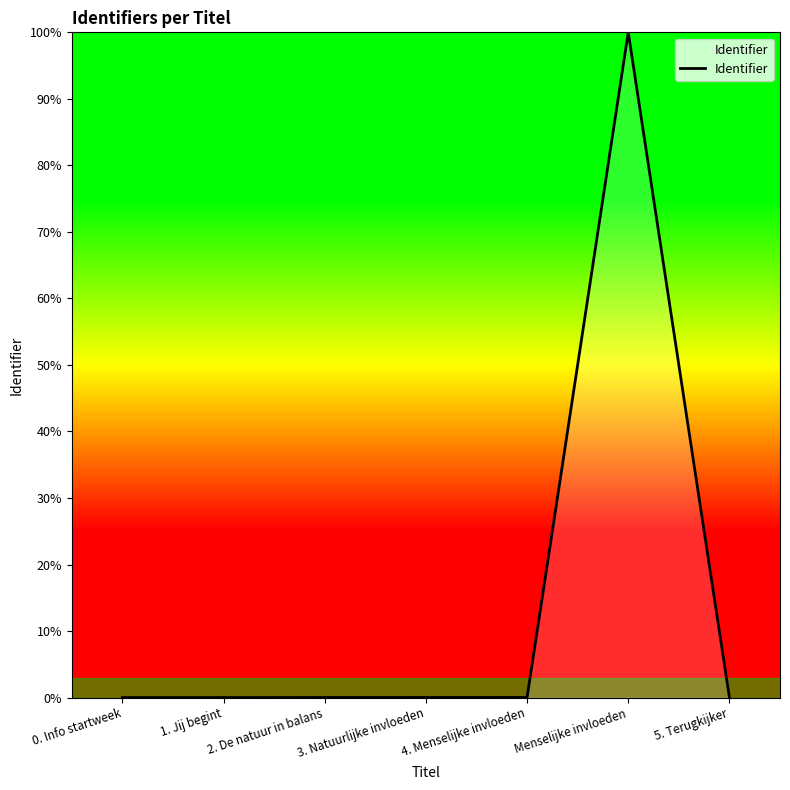

What is the sum of all values?

100.1